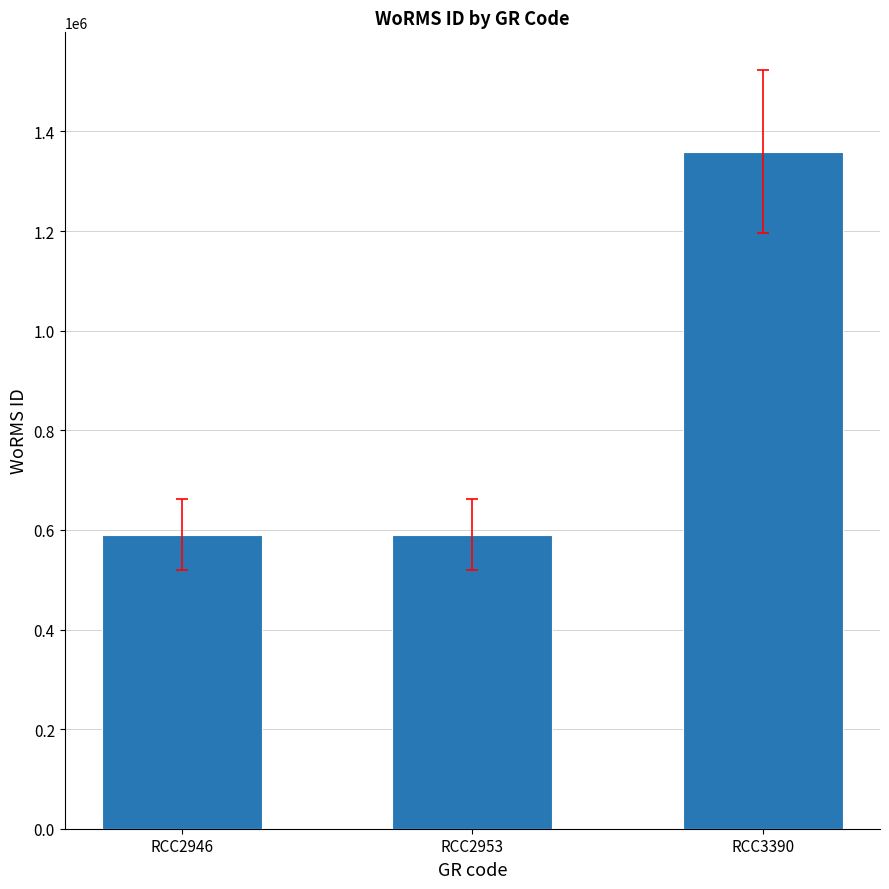

How many bars are there in total?

3